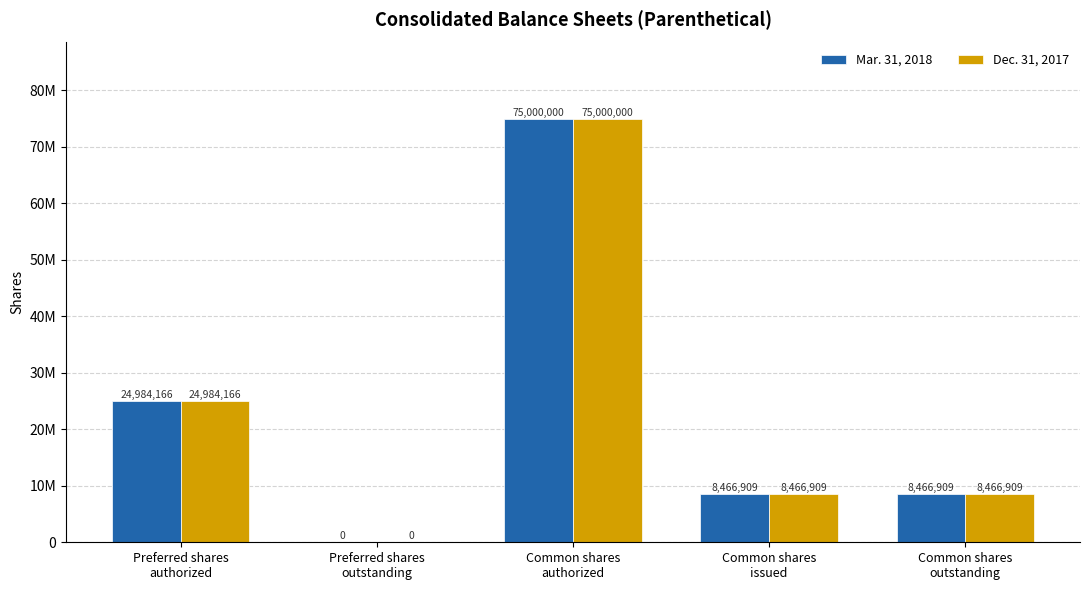

Which series has the largest total across all categories?

Mar. 31, 2018